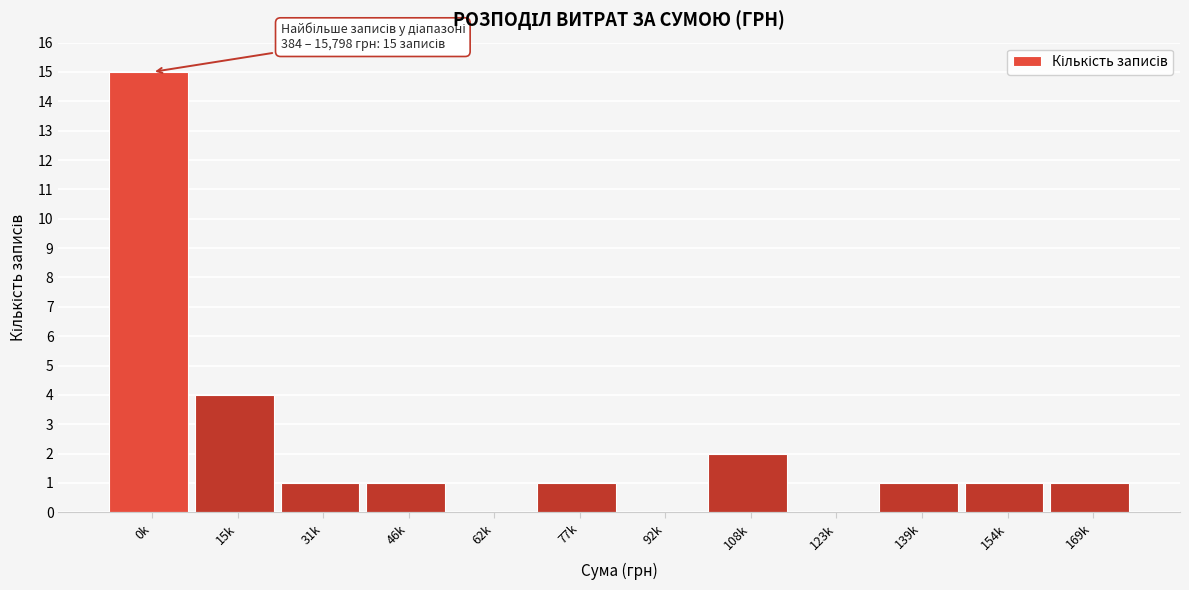

Reading left to right, what are all the values shown in this chart?

0k=15	15k=4	31k=1	46k=1	62k=0	77k=1	92k=0	108k=2	123k=0	139k=1	154k=1	169k=1